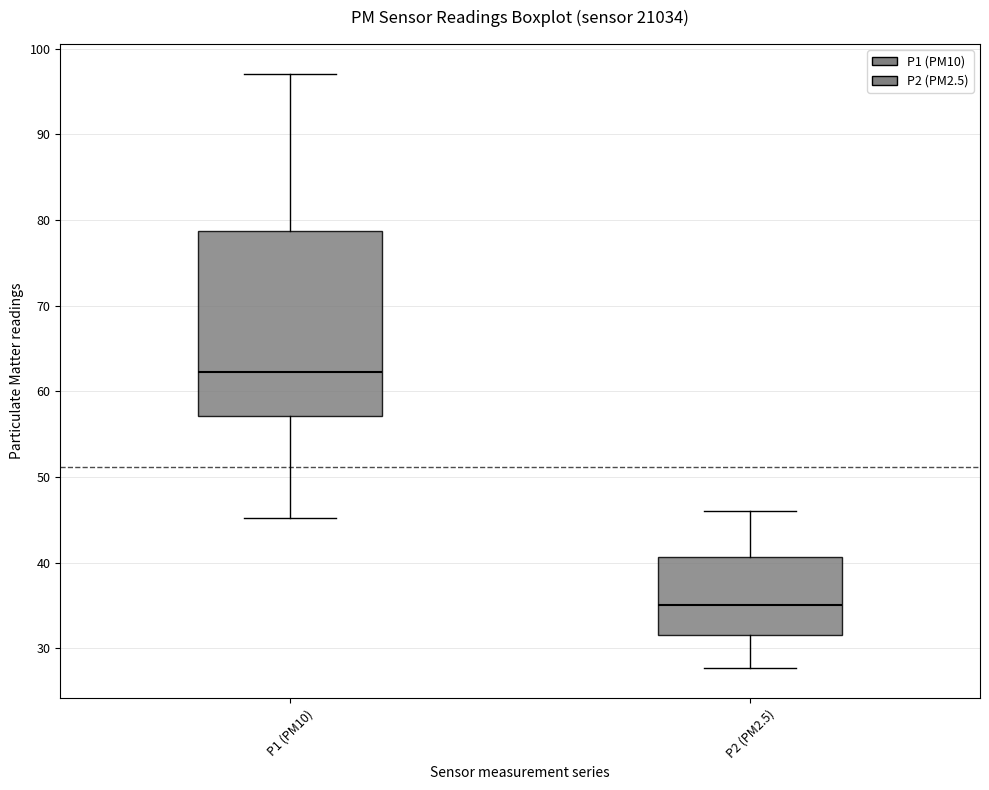

Reading left to right, read every box against the y-axis: the position of its median line, the range the box covers, and the ends of its whiskers. The values are not printed on the chart, so give them approximately, as read against the axis.

P1 (PM10): median 62, box 57 to 79, whiskers 45 to 97
P2 (PM2.5): median 35, box 32 to 41, whiskers 28 to 46